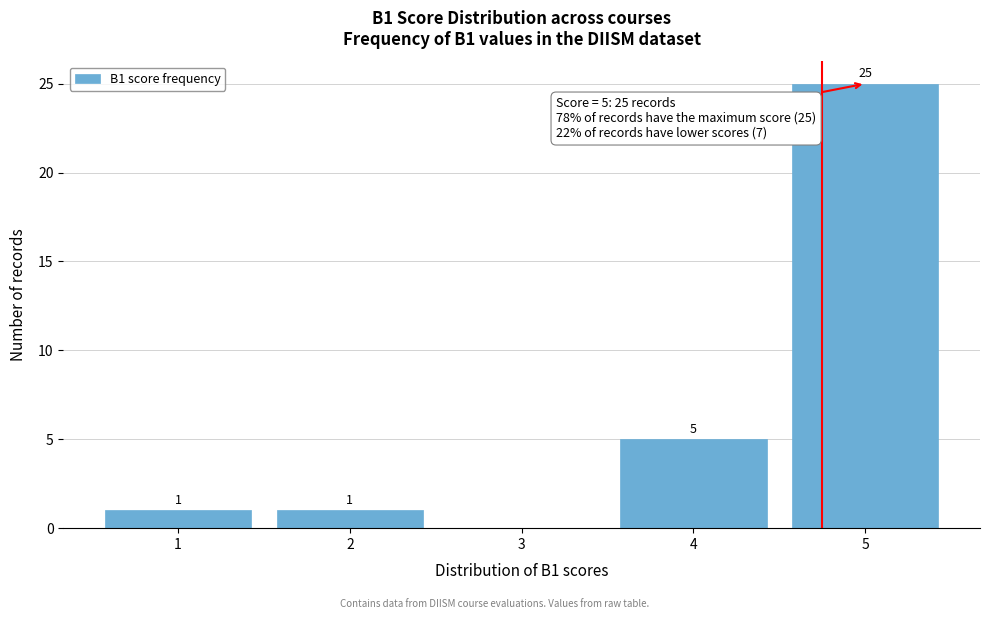

Which range on the x-axis has the tallest bar?

4.5 to 5.5